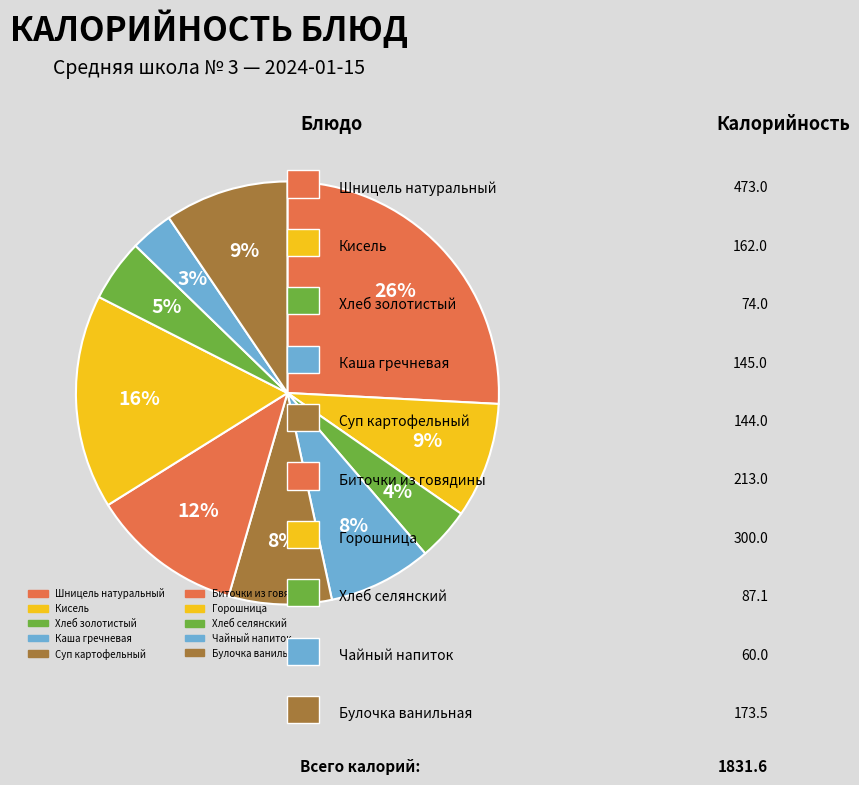

How many segments does this pie chart have?

10